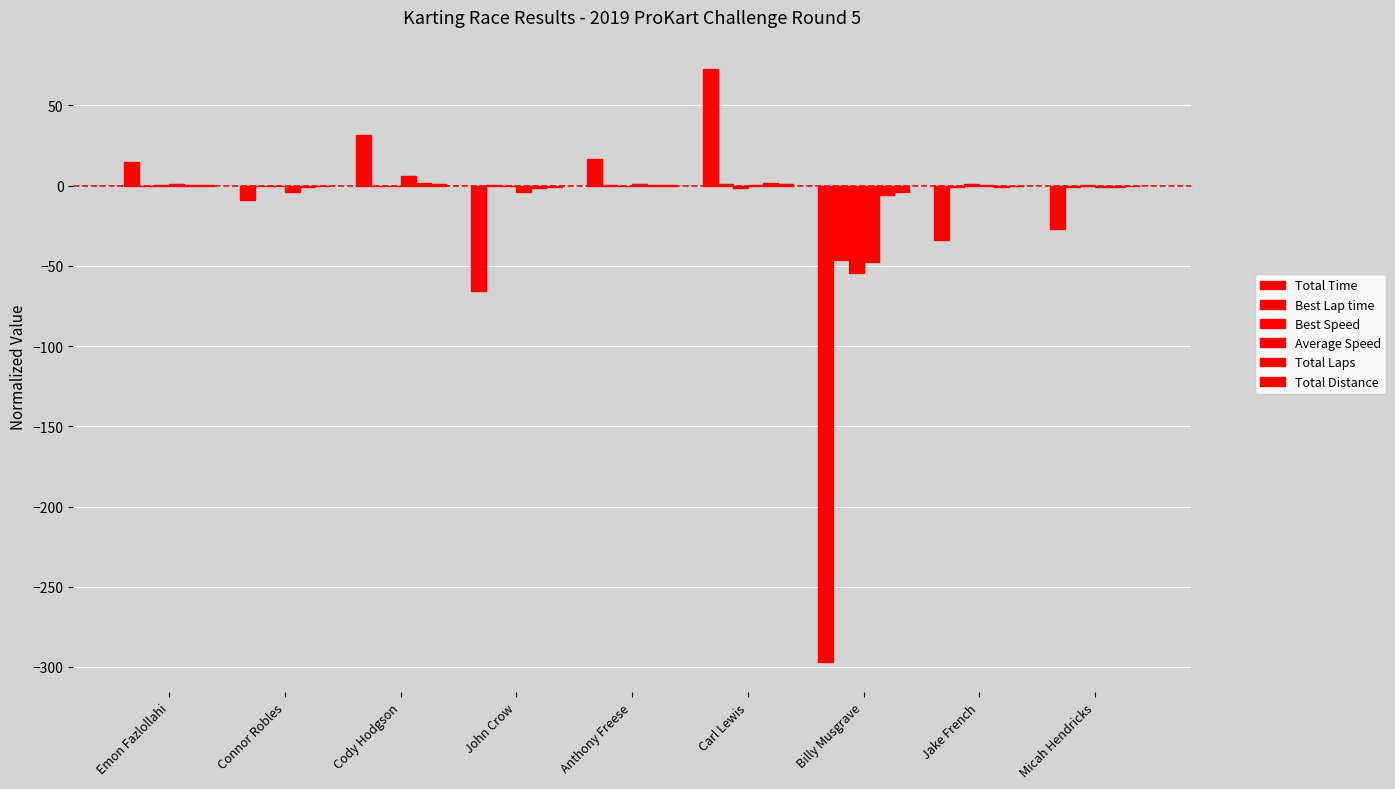

How many categories are shown in the chart?

9